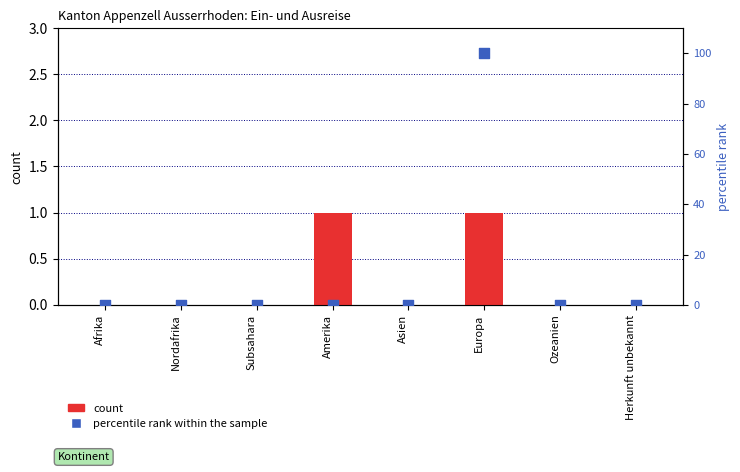

Which series has the largest Y range (max minus min)?

percentile rank within the sample